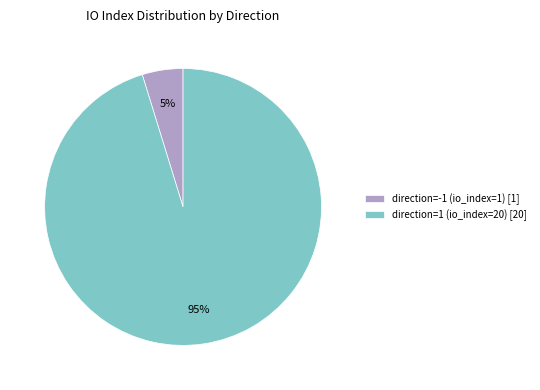

To the nearest percent, what is the difference between the direction=1 (io_index=20) and direction=-1 (io_index=1) slice percentages?

90%